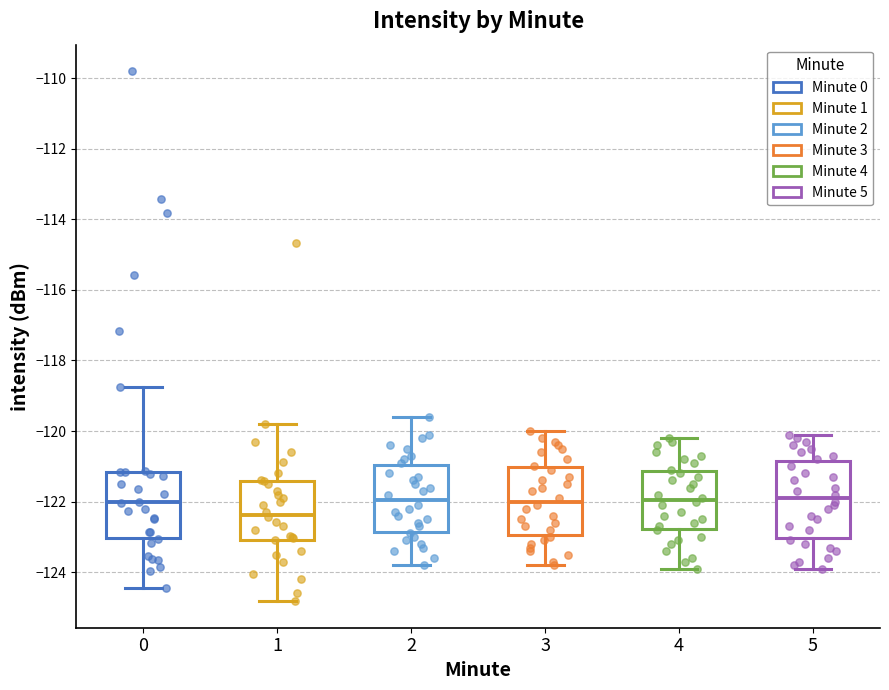

Reading left to right, read every box against the y-axis: the position of its median line, the range the box covers, and the ends of its whiskers. The values are not printed on the chart, so give them approximately, as read against the axis.

0: median -122.0, box -123.0 to -121.2, whiskers -124.4 to -118.8
1: median -122.4, box -123.0 to -121.4, whiskers -124.8 to -119.8
2: median -122.0, box -122.8 to -121.0, whiskers -123.8 to -119.6
3: median -122.0, box -123.0 to -121.0, whiskers -123.8 to -120.0
4: median -122.0, box -122.8 to -121.2, whiskers -123.8 to -120.2
5: median -121.8, box -123.0 to -120.8, whiskers -123.8 to -120.0